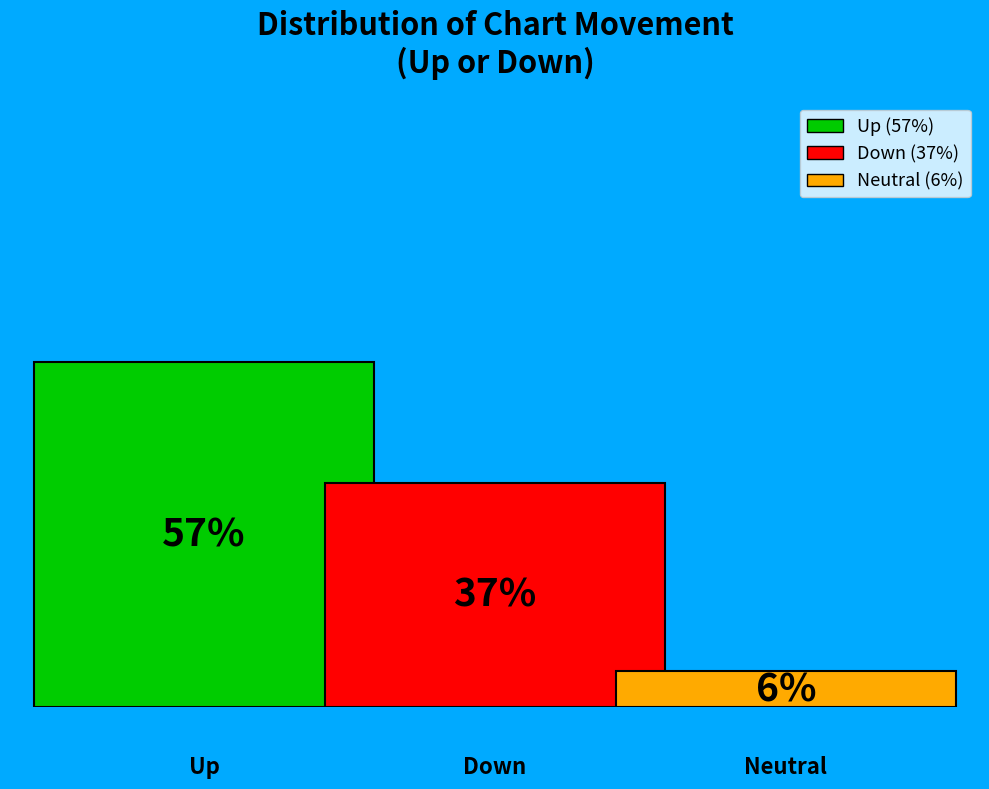

Is there any slice that represents more than half of the pie?

Yes